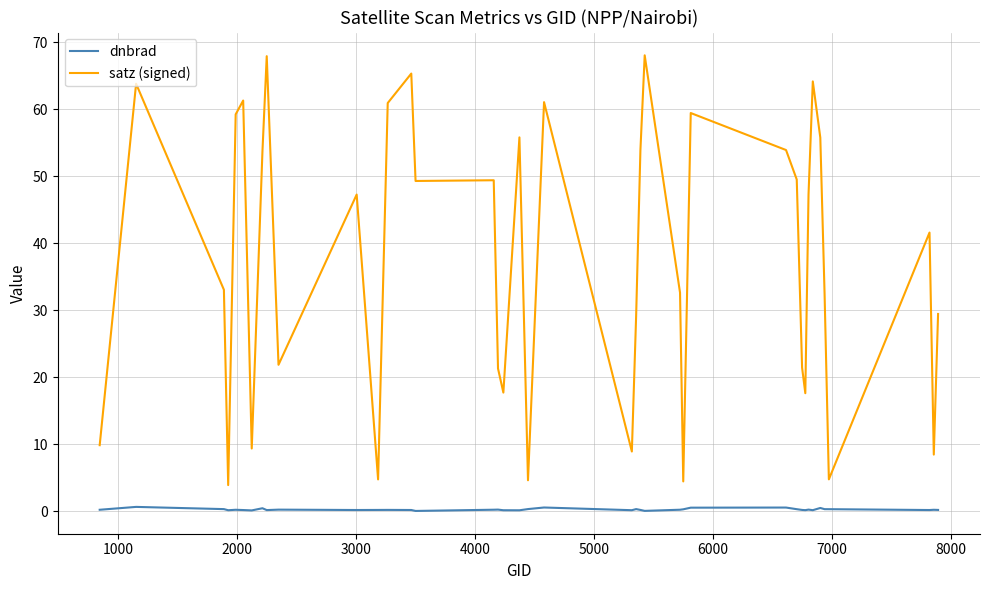

Which series has the largest range (max minus min)?

satz (signed)